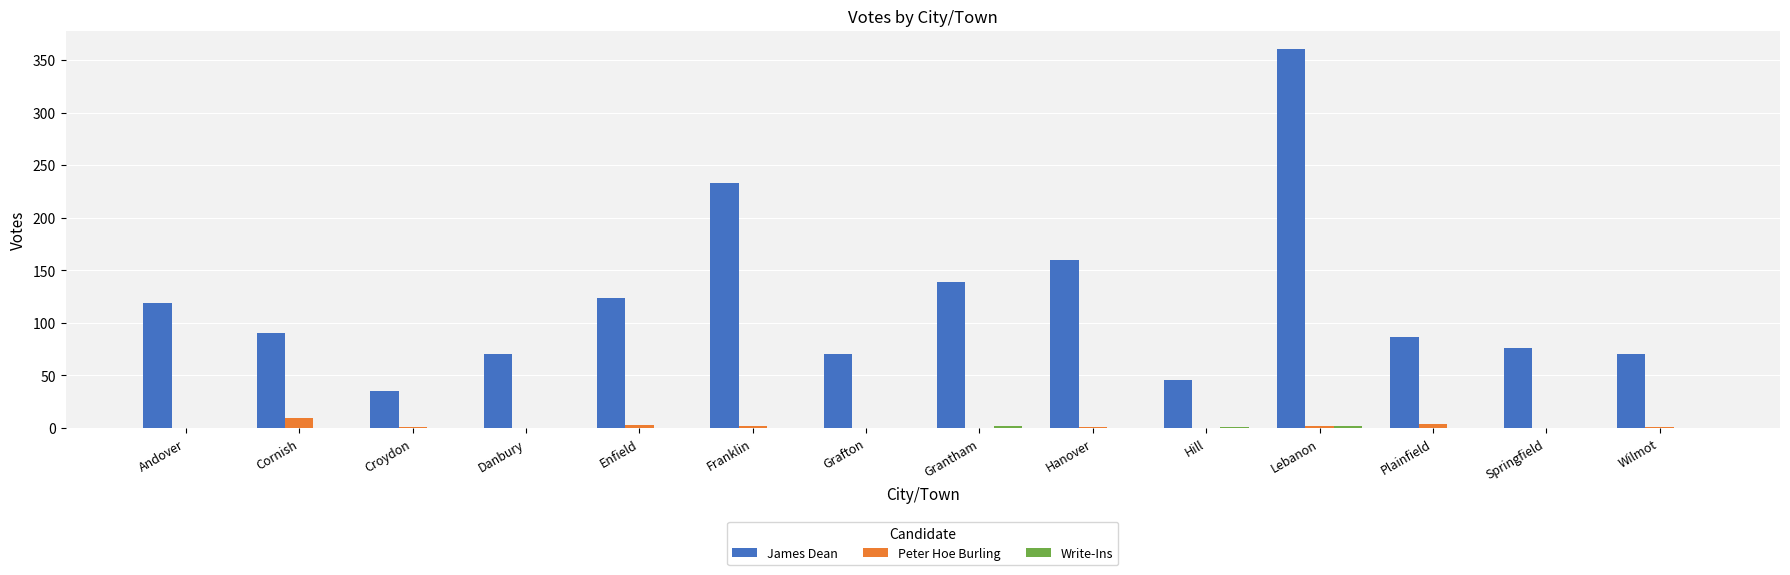

Is it true that James Dean equals 70 at Wilmot?

True